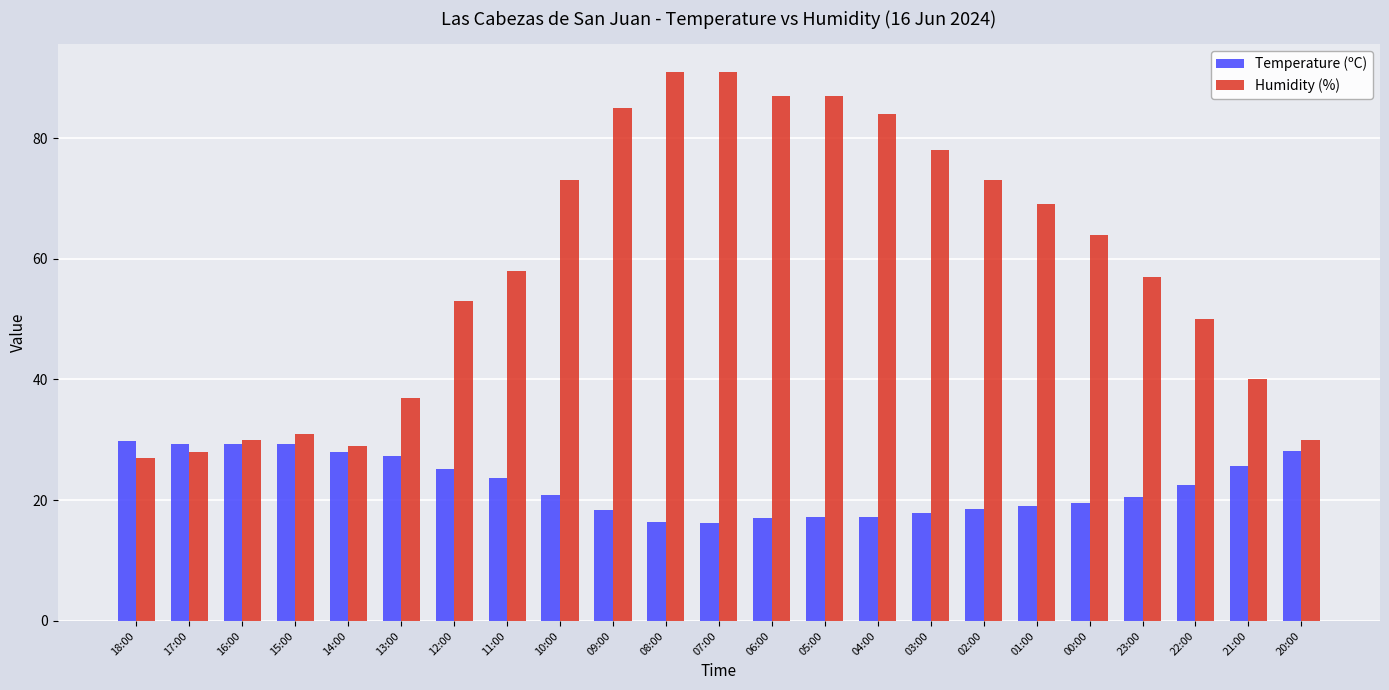

How many categories are shown in the chart?

23